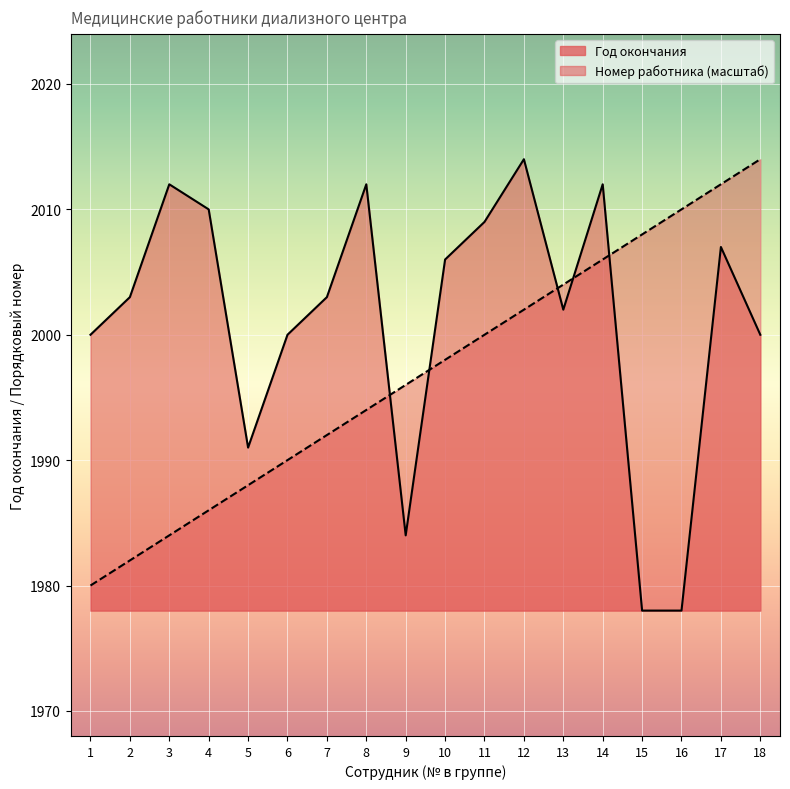

What is the value of the Год окончания point at the 6th from the left?

2000